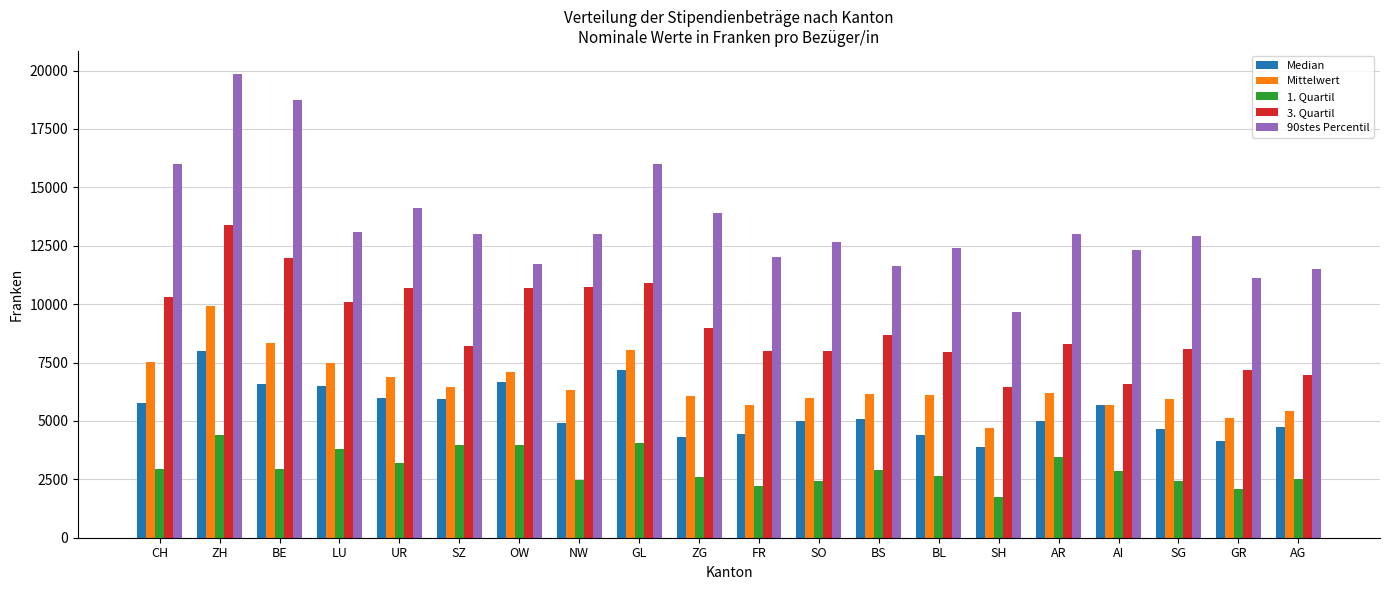

At how many categories does at least one series exceed 19103?

1